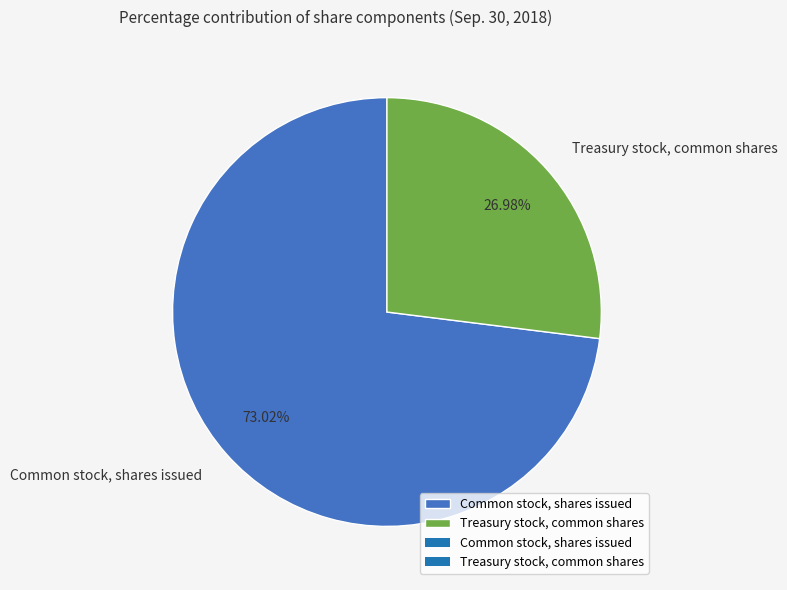

Which category has the smallest portion of the pie?

Treasury stock, common shares